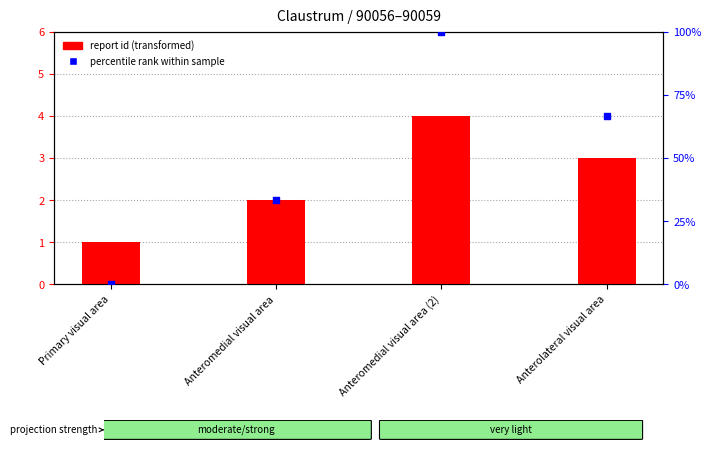

Which series has the largest total across all categories?

percentile rank within sample